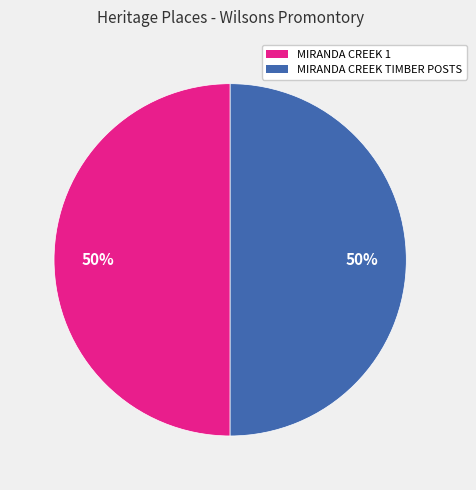

Approximately how many times larger is the value at MIRANDA CREEK TIMBER POSTS compared to MIRANDA CREEK 1?

1.0